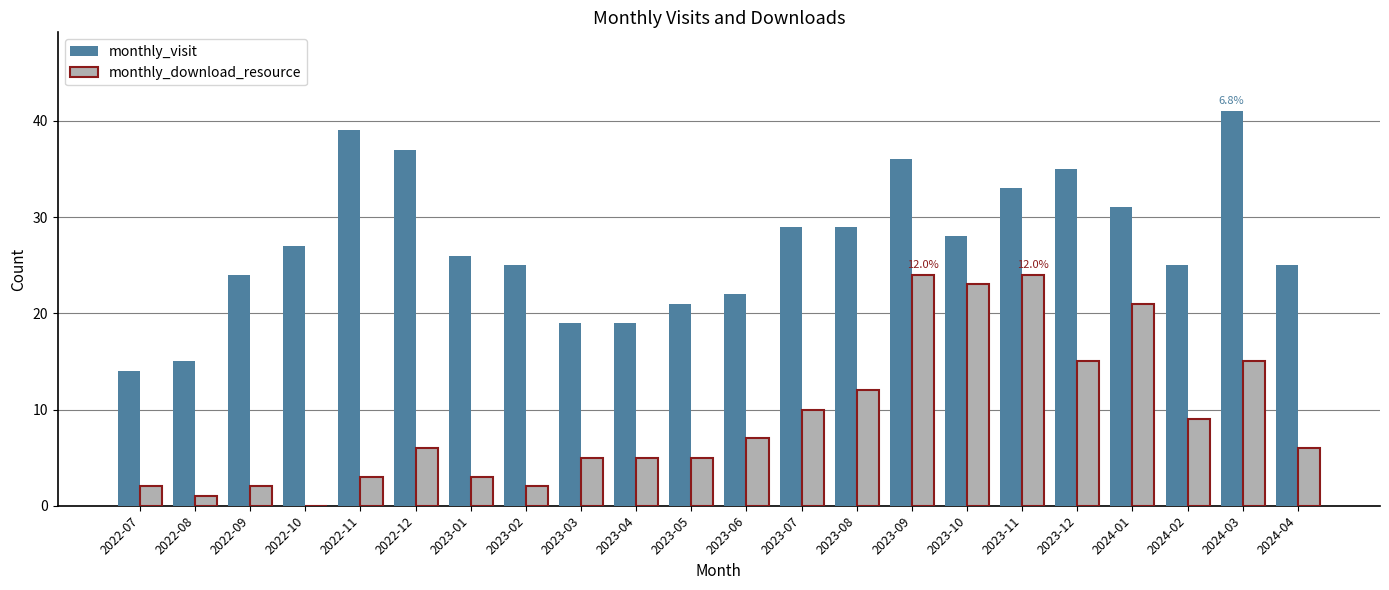

Is the value of monthly_visit at 2022-12 greater than the value of monthly_download_resource at 2022-09?

Yes